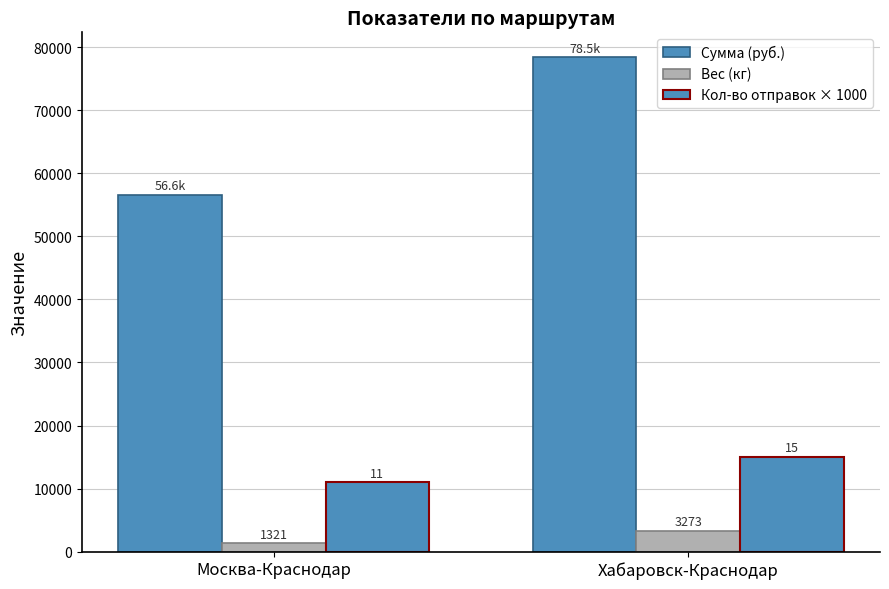

How many data points in Сумма (руб.) are less than 78469?

1